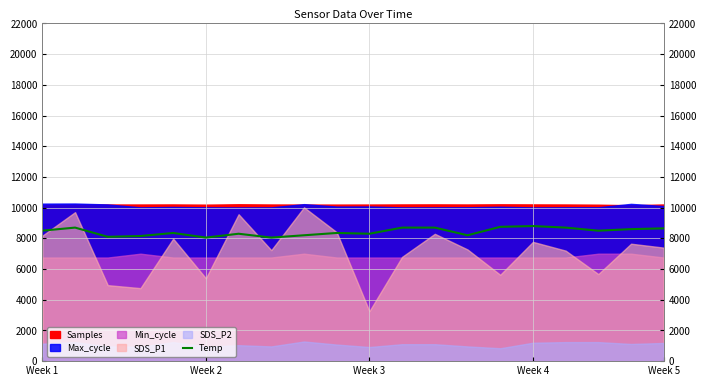

What is the highest value of the Temp series?

8800.0